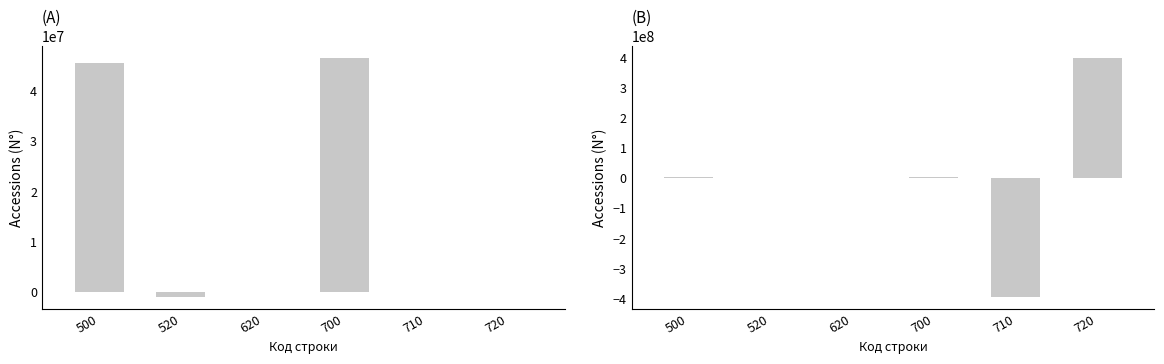

Is the value of Исполнено (col_18) at 700 greater than the value of Утвержденные (col_4) at 500?

No